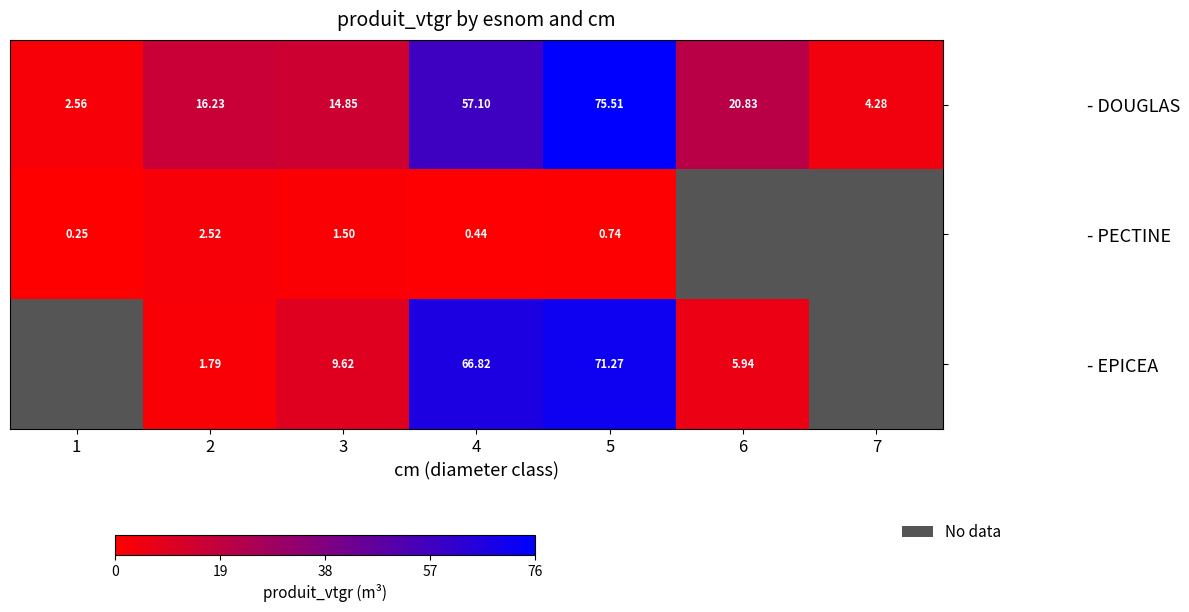

What is the sum of all - DOUGLAS values?

191.4